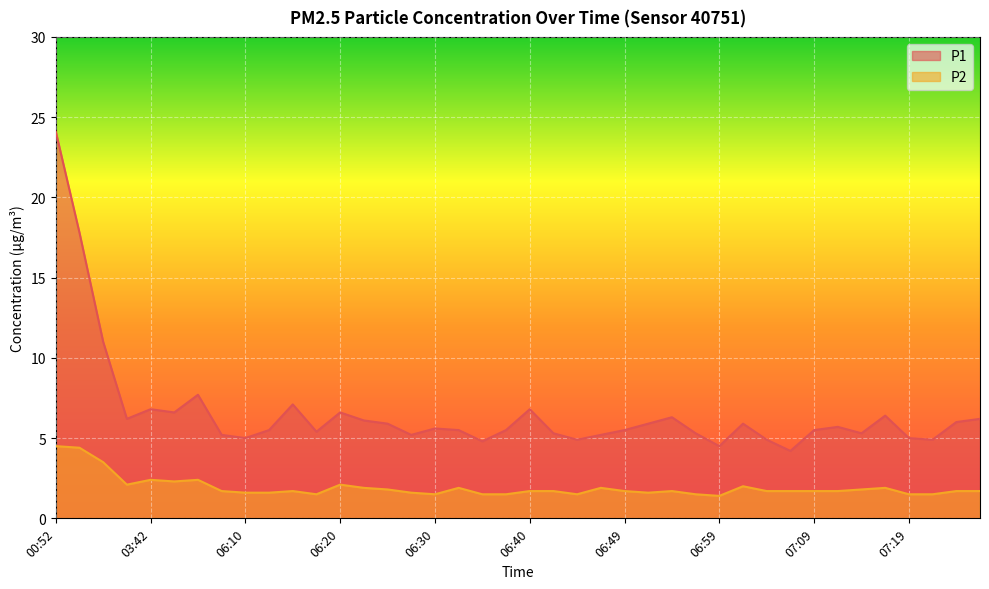

Rank the series at 06:15 from lowest to highest value.

P2, P1